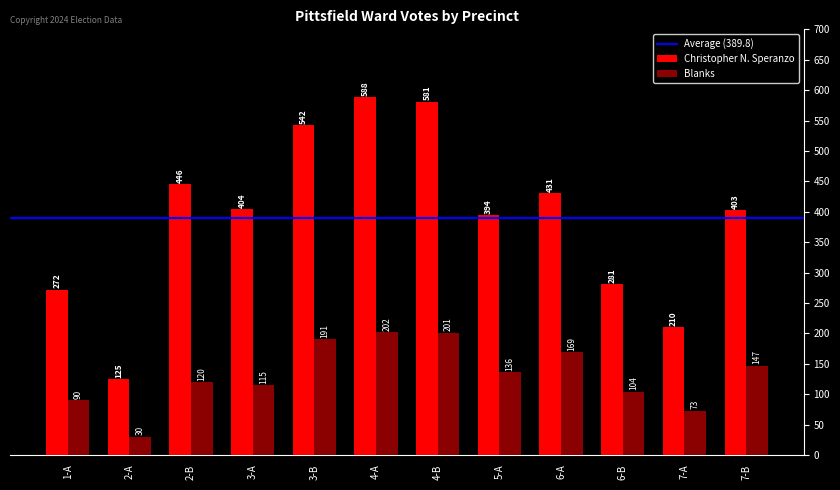

Which category has the lowest value in the Blanks series?

2-A